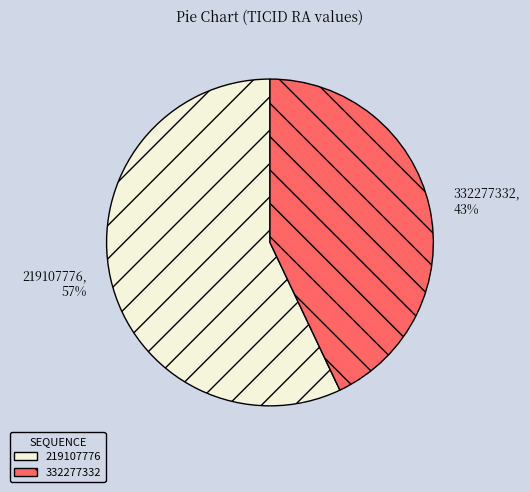

Count the number of slices in the pie.

2